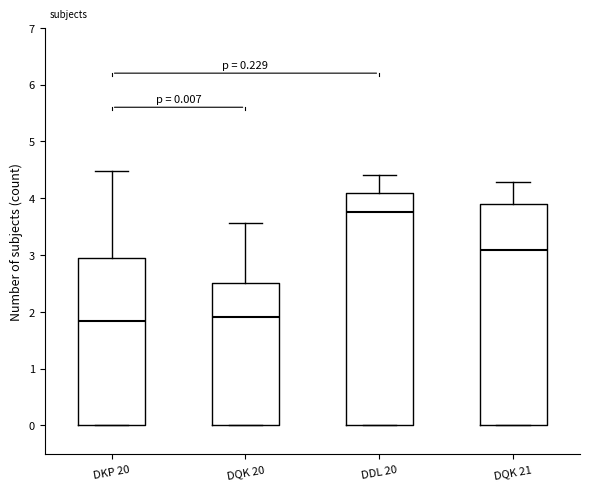

Which box is the tallest, from its lower edge to its upper edge?

DDL 20